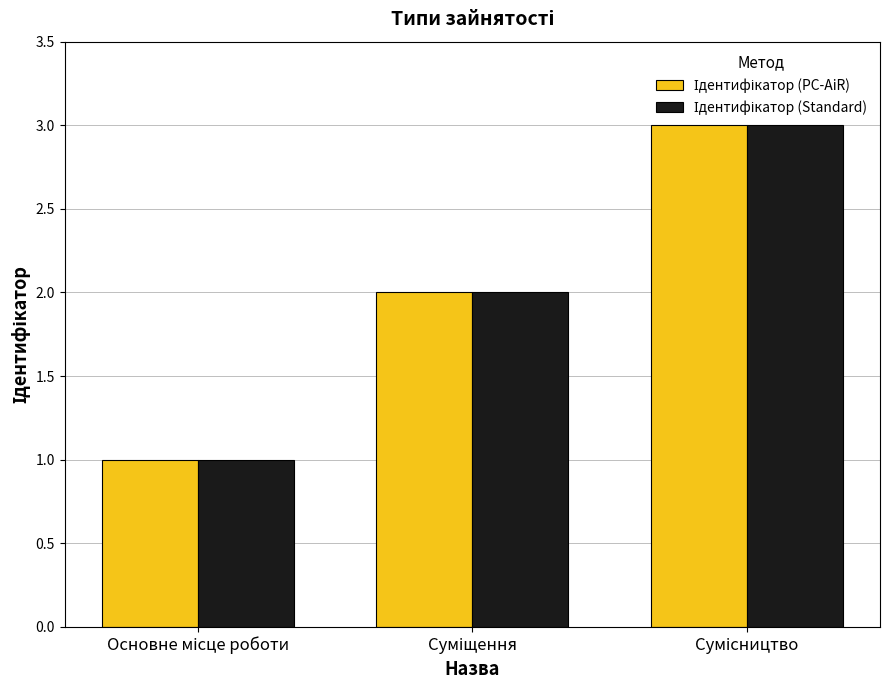

How many data points does each series have?

3